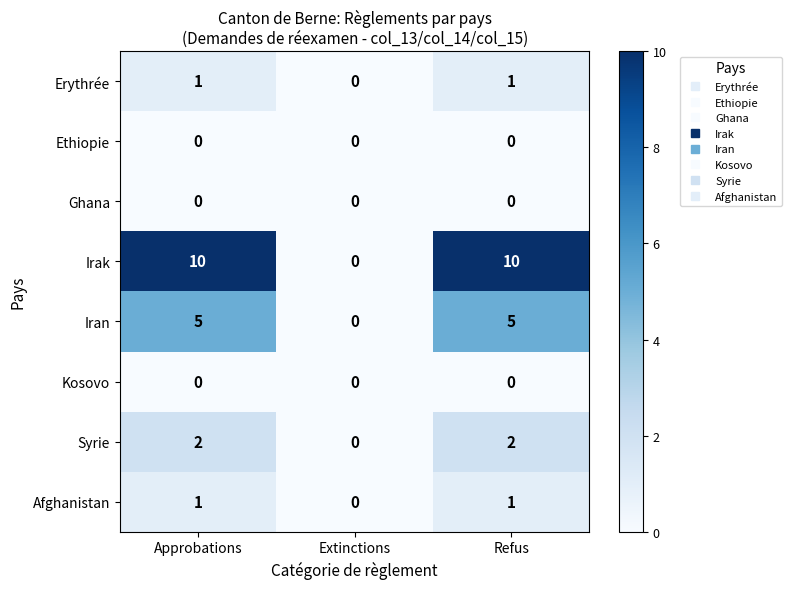

What is the difference between the second highest and minimum values in the Iran series?

5